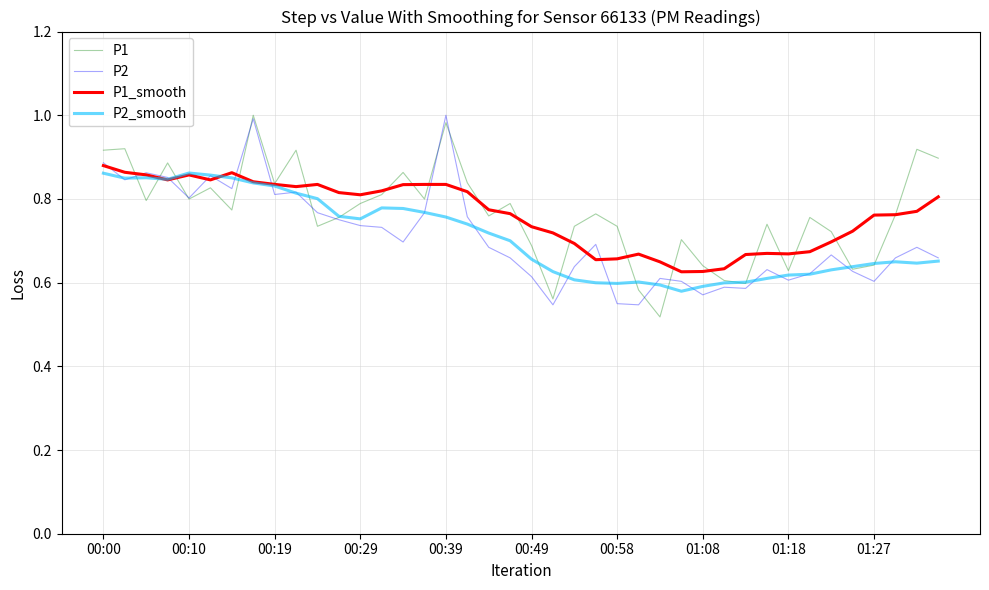

True or false: P2_smooth has a value of 0.6 at 00:58.

True